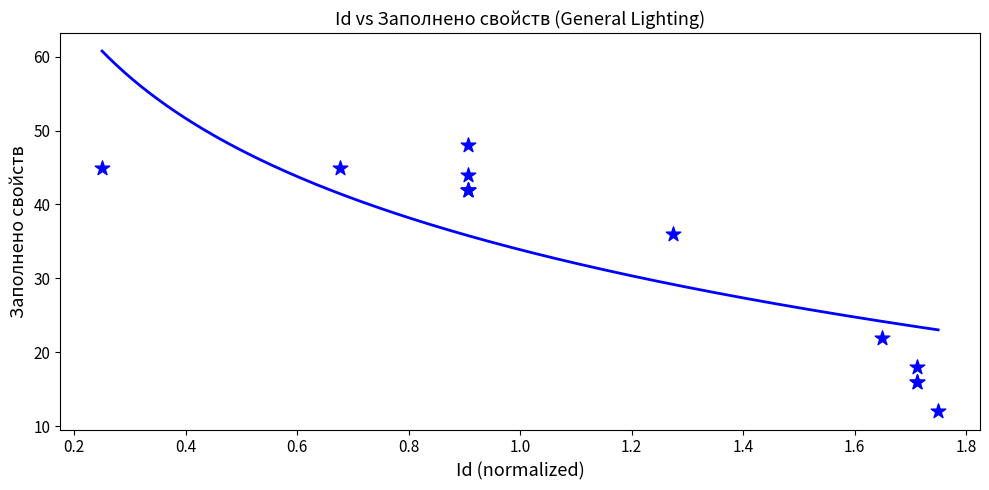

What Y value in the scatter plot is closest to 30?

36